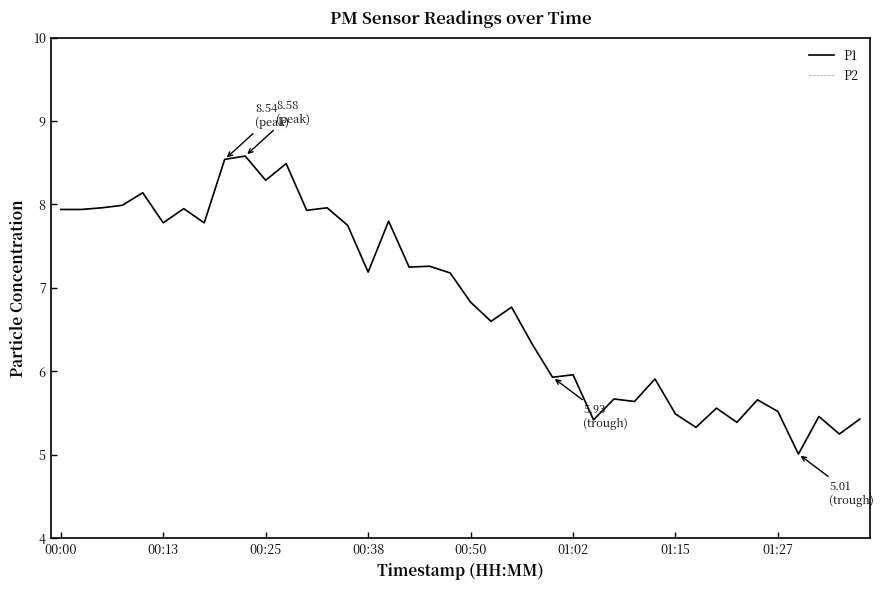

What is the sum of all P2 values?

272.9